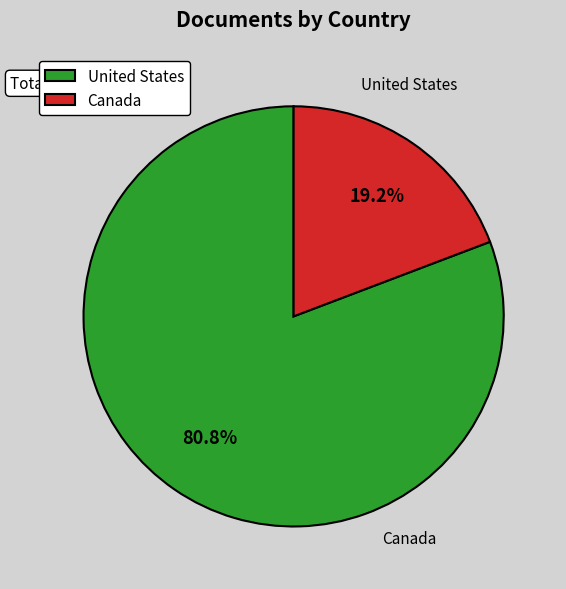

Combined, what portion of the pie is United States and Canada?

100.0%